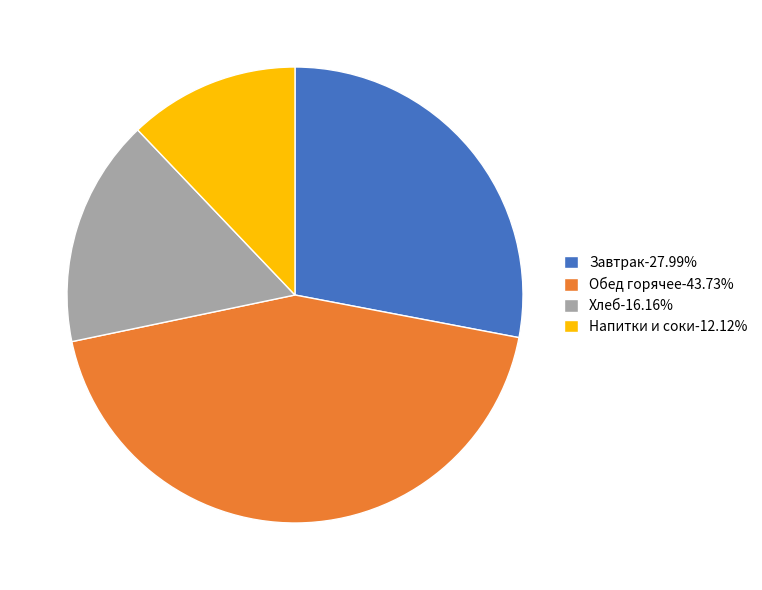

Does Напитки и соки-12.12% represent more than half of the total?

No